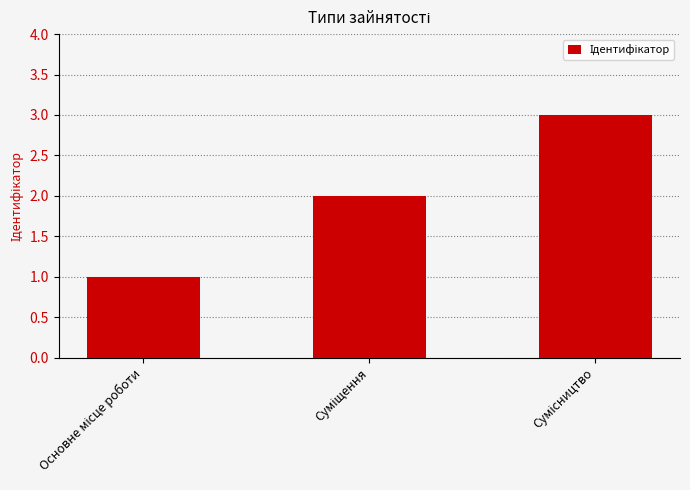

What is the sum of all values?

6